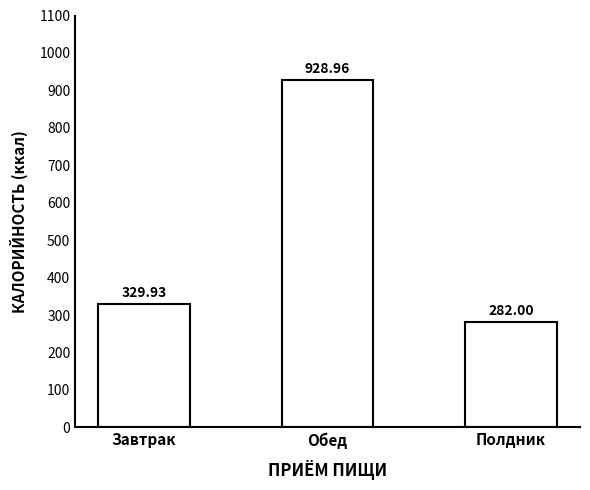

Reading left to right, extract all data points from this chart.

329.9	929.0	282.0